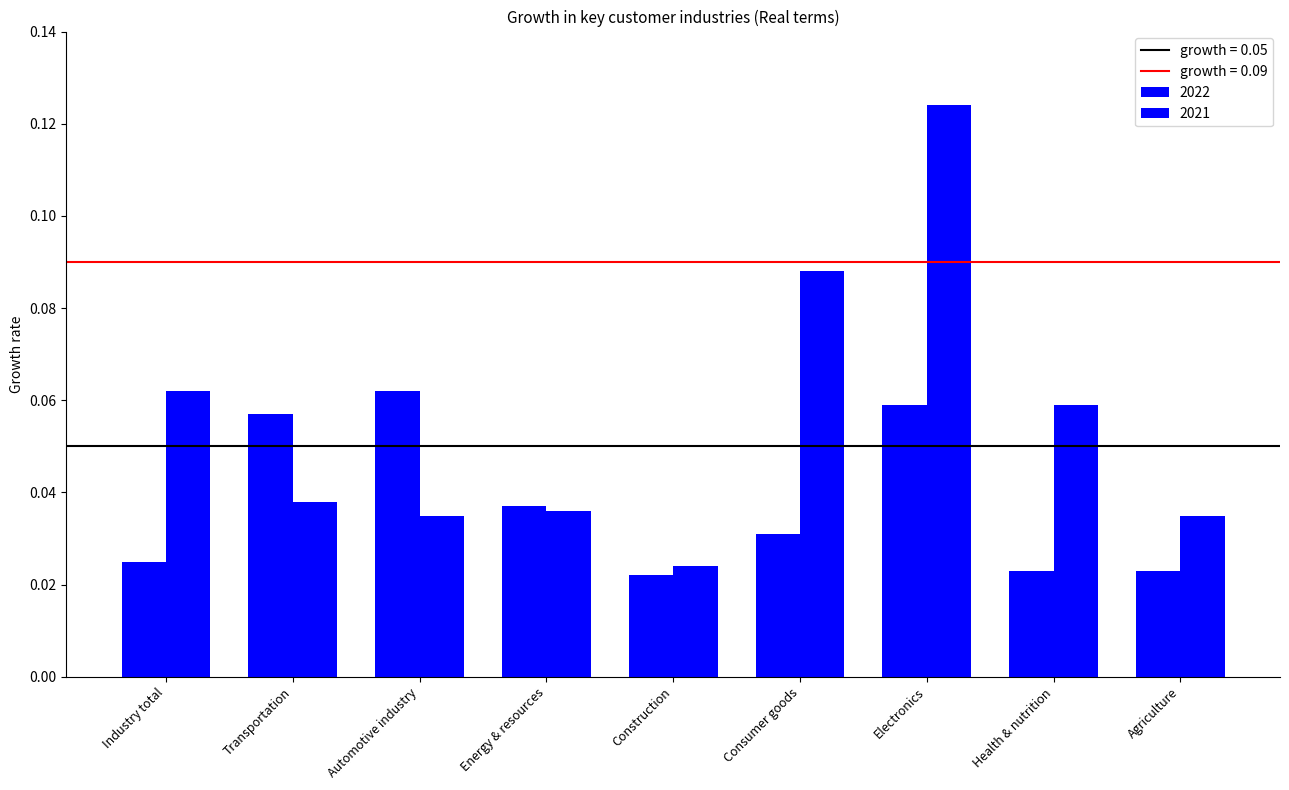

What is the label of the 4th bar from the left?

Energy & resources